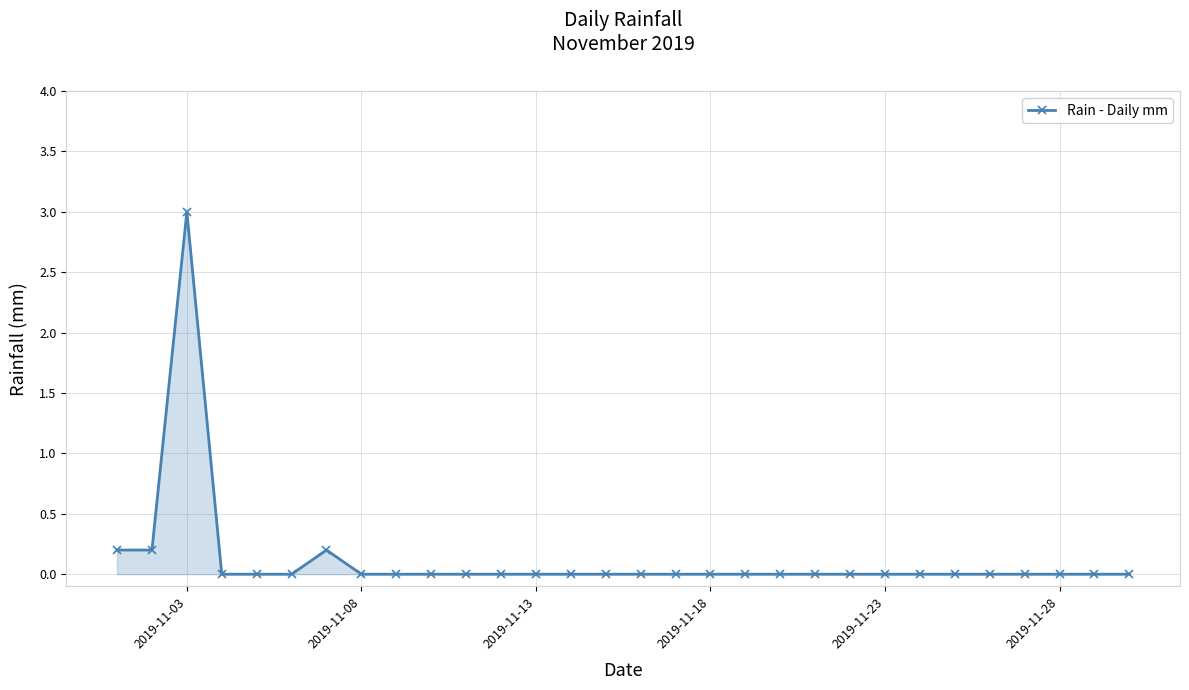

What is the maximum value shown in the chart?

3.0